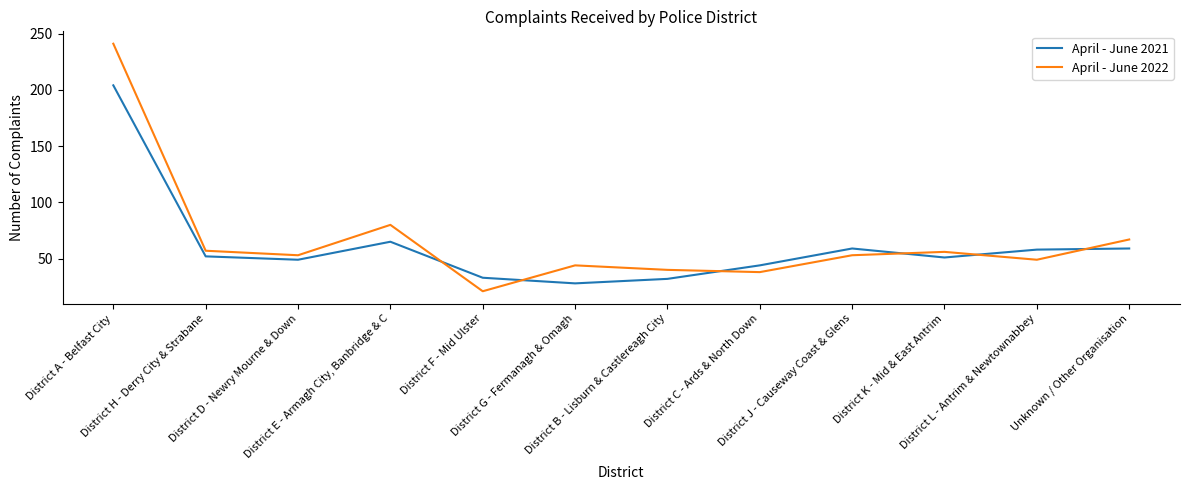

What is the approximate value of April - June 2021 at District K - Mid & East Antrim?

51